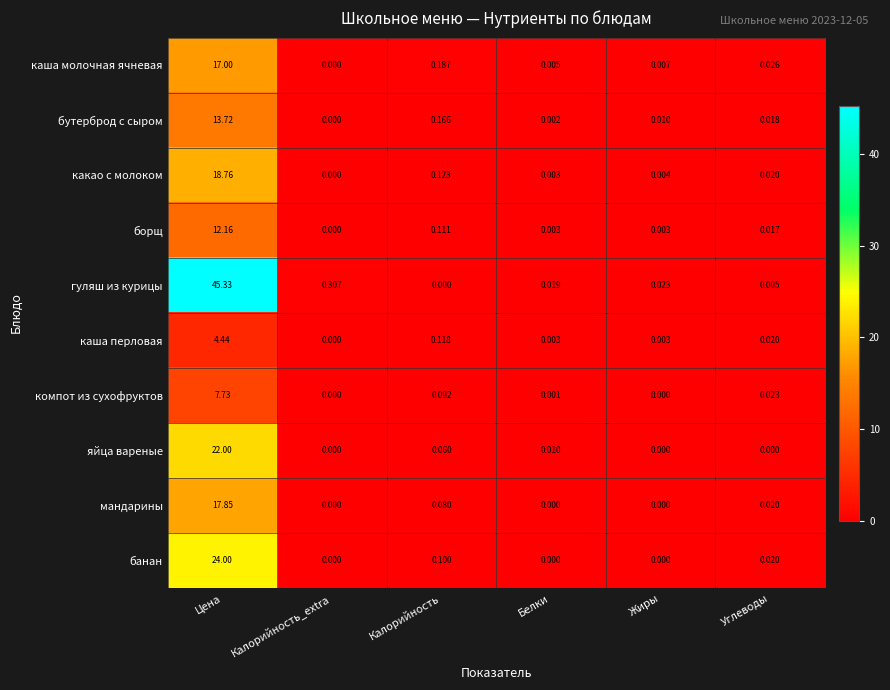

Rank the series by their maximum value, from lowest to highest.

каша перловая, компот из сухофруктов, борщ, бутерброд с сыром, каша молочная ячневая, мандарины, какао с молоком, яйца вареные, банан, гуляш из курицы